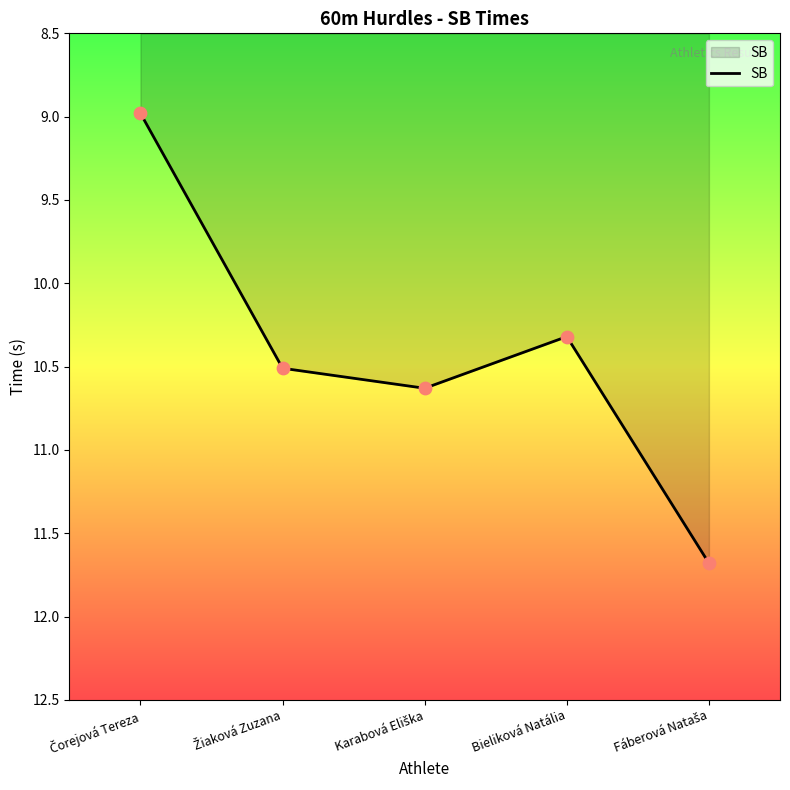

How many values are between 10 and 11?

3